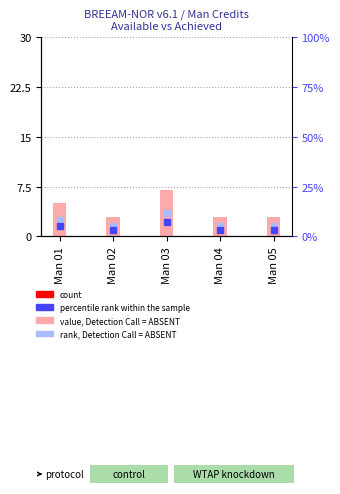

What is the spread (max minus min) of values at Man 04?

3